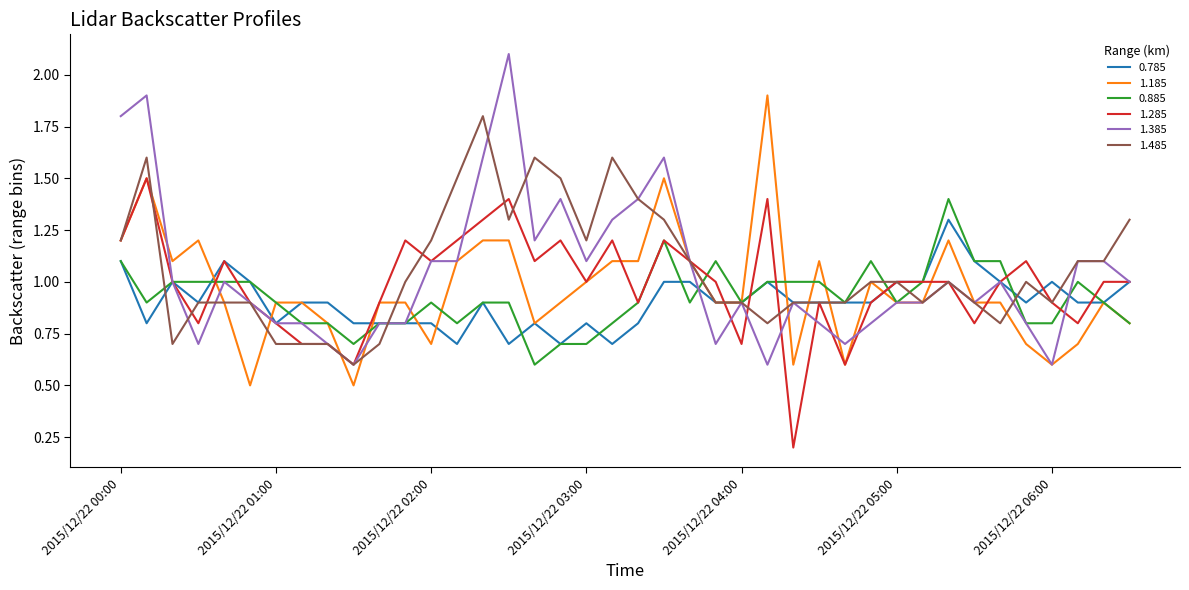

How many 0.785 values are between 0 and 1?

36